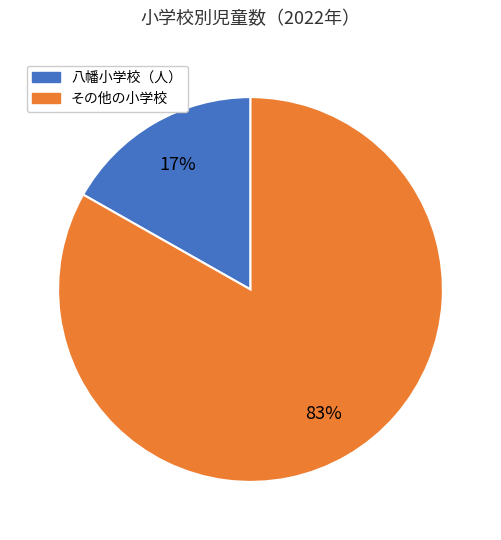

Does any single category account for the majority?

Yes